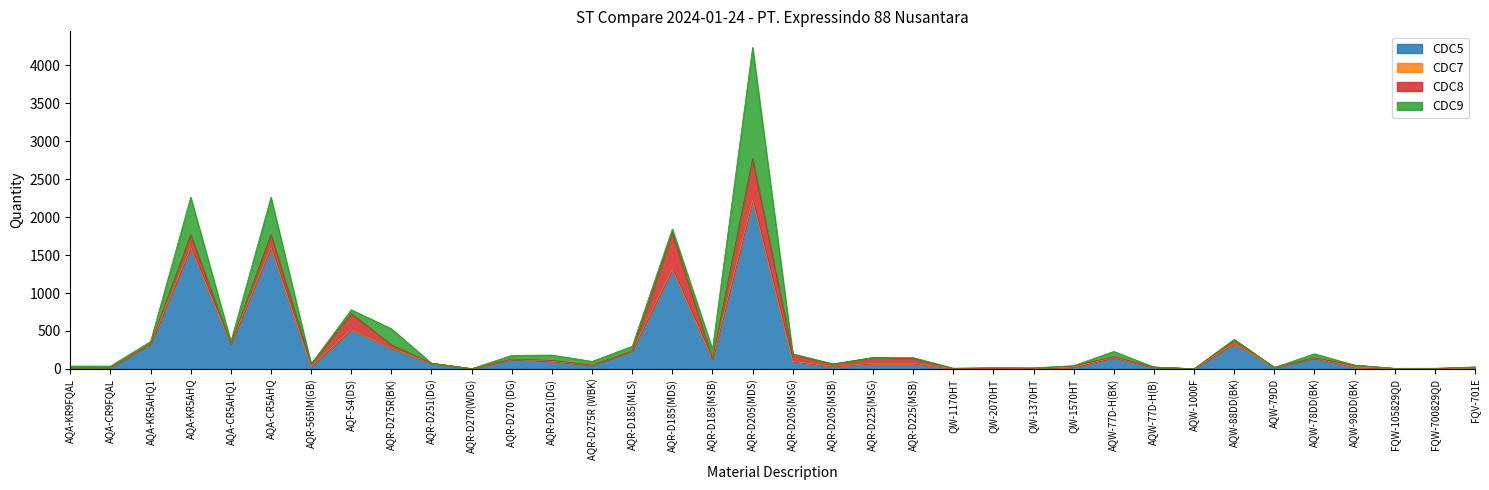

The CDC5 series shows 336 at AQR-D185(MLS). True or false?

False